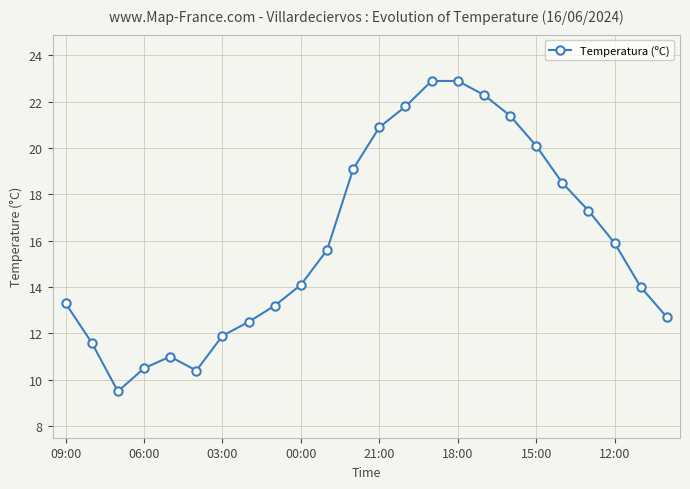

What is the greatest value displayed?

22.9